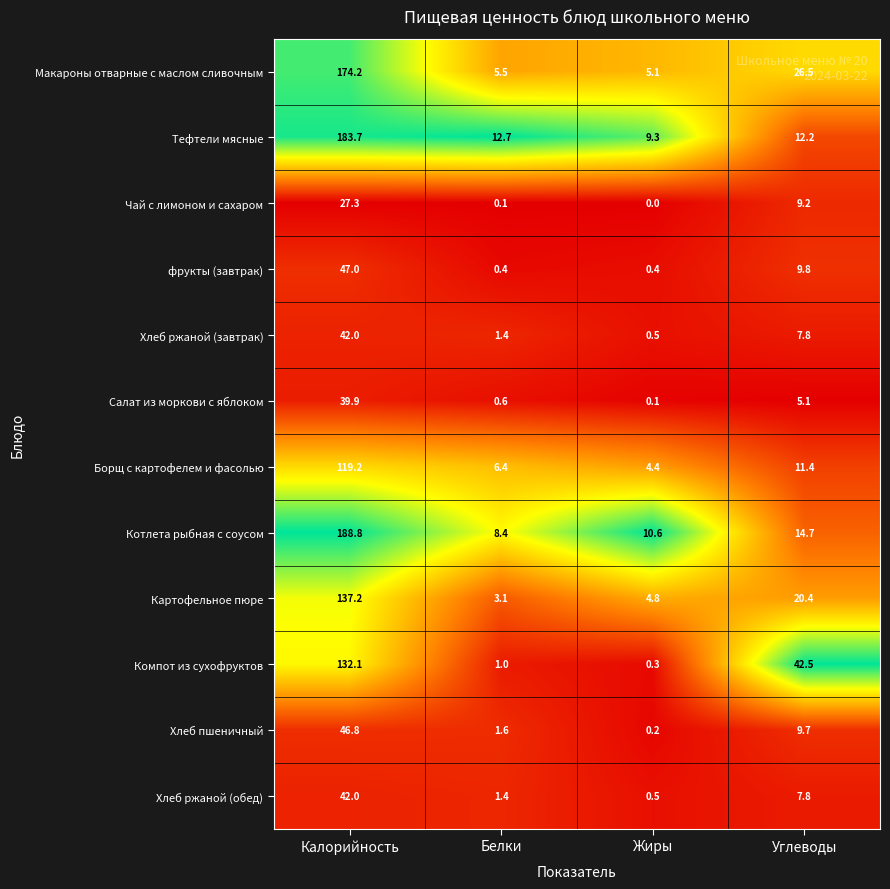

The Борщ с картофелем и фасолью series shows 119.2 at Калорийность. True or false?

True